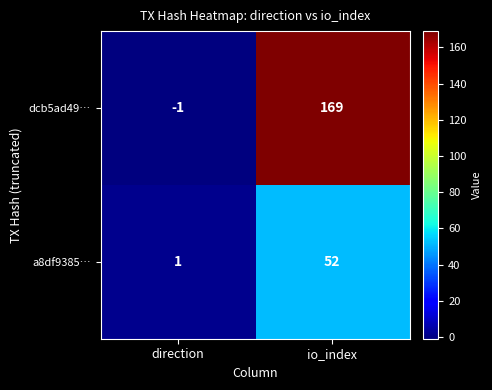

What is the maximum value for a8df9385…?

52